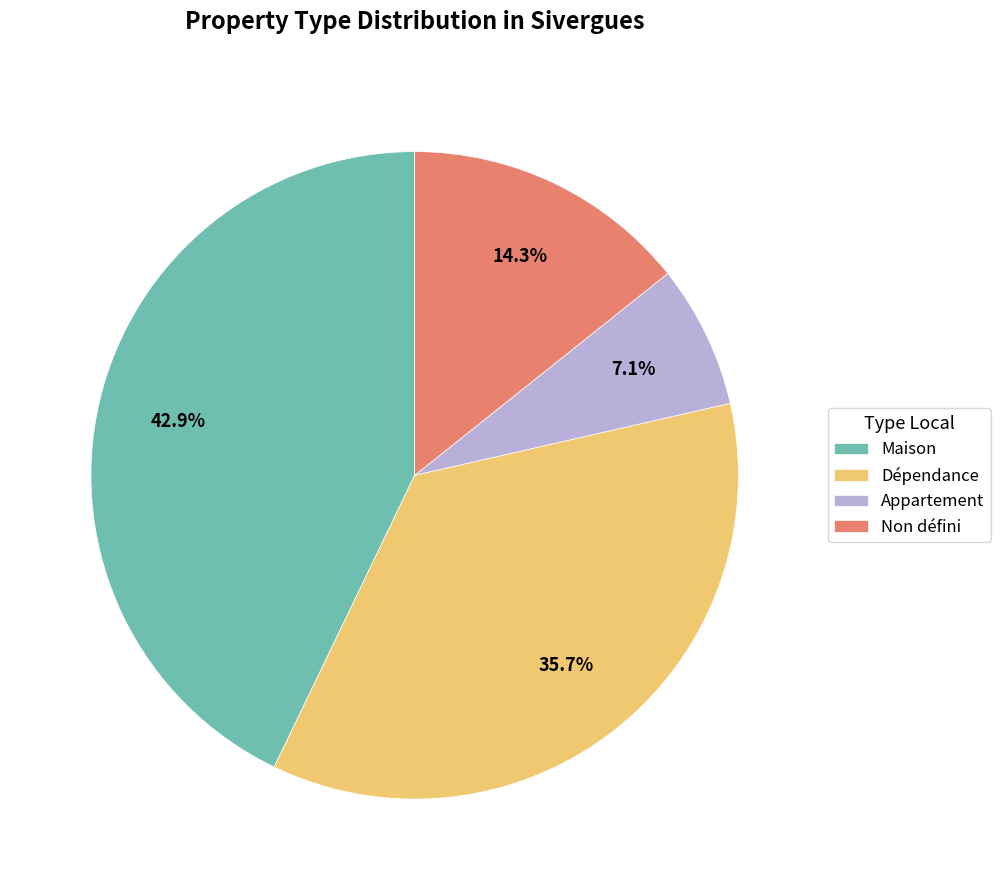

How much of the chart is everything except Appartement?

92.9%